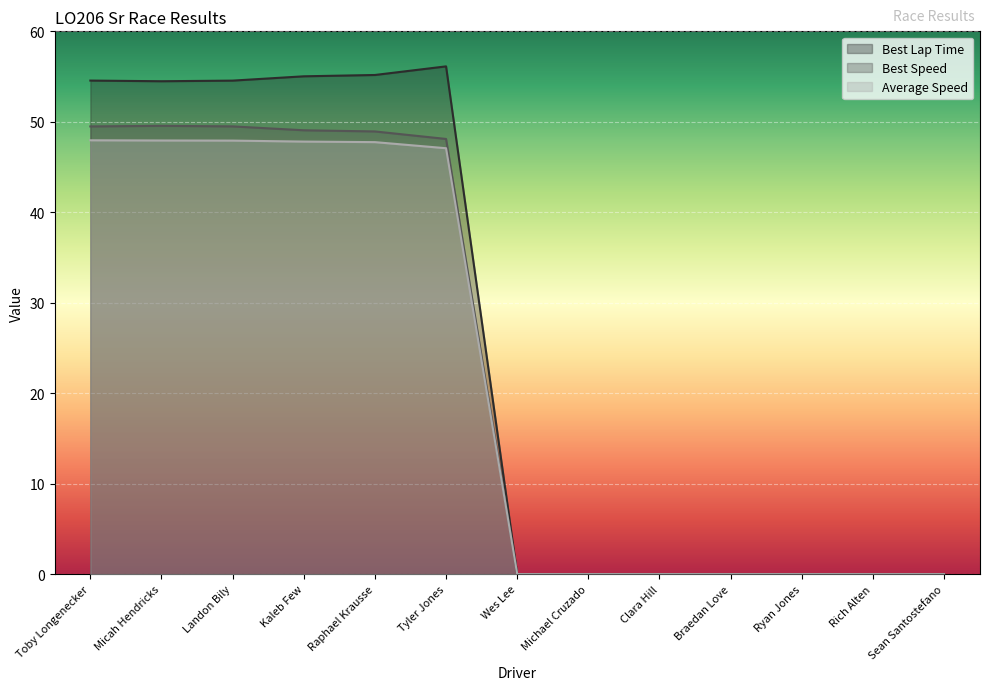

Rank the series by their average value, from lowest to highest.

Average Speed, Best Speed, Best Lap Time